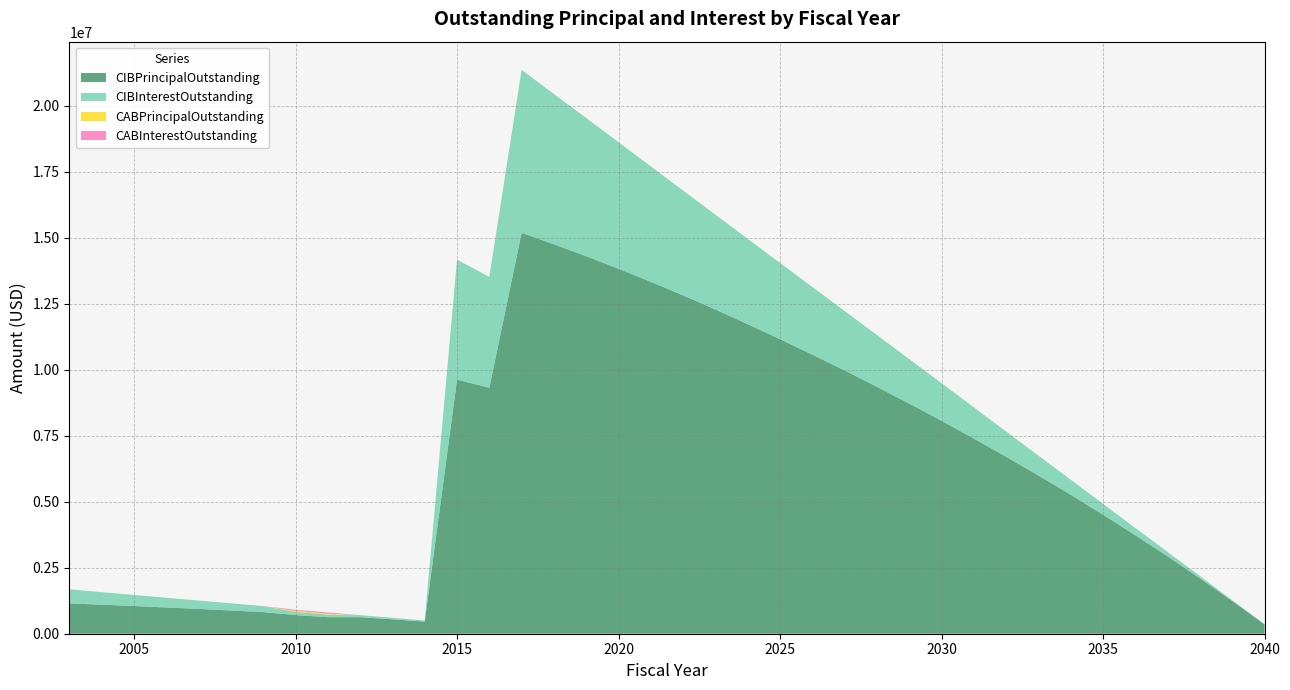

Reading left to right, transcribe all the data shown in this chart.

CIBPrincipalOutstanding: 1150000.0	1100000.0	1050000.0	995000.0	940000.0	880000.0	820000.0	707000.0	627000.0	627000.0	546000.0	461000.0	9628000.0	9321000.0	15191000.0	14757000.0	14305000.0	13830000.0	13335000.0	12820000.0	12285000.0	11730000.0	11160000.0	10575000.0	9975000.0	9355000.0	8720000.0	8070000.0	7395000.0	6705000.0	5995000.0	5265000.0	4510000.0	3730000.0	2930000.0	2100000.0	1240000.0	355000.0
CIBInterestOutstanding: 532843.8	474291.2	418988.8	366961.2	317958.8	271771.2	228478.8	120111.0	97742.0	76673.0	56920.2	39865.0	4544655.8	4199300.2	6174620.0	5695249.0	5234450.0	4792900.0	4371350.0	3970700.0	3590725.0	3231175.0	2889425.0	2563825.0	2254775.0	1961550.0	1684625.0	1424400.0	1181737.5	957506.2	753243.8	570581.2	410762.5	275712.5	166750.0	84712.5	30600.0	5325.0
CABPrincipalOutstanding: 0.0	0.0	0.0	0.0	0.0	0.0	0.0	37979.2	37979.2	0.0	0.0	0.0	0.0	0.0	0.0	0.0	0.0	0.0	0.0	0.0	0.0	0.0	0.0	0.0	0.0	0.0	0.0	0.0	0.0	0.0	0.0	0.0	0.0	0.0	0.0	0.0	0.0	0.0
CABInterestOutstanding: 0.0	0.0	0.0	0.0	0.0	0.0	0.0	42020.8	42020.8	0.0	0.0	0.0	0.0	0.0	0.0	0.0	0.0	0.0	0.0	0.0	0.0	0.0	0.0	0.0	0.0	0.0	0.0	0.0	0.0	0.0	0.0	0.0	0.0	0.0	0.0	0.0	0.0	0.0